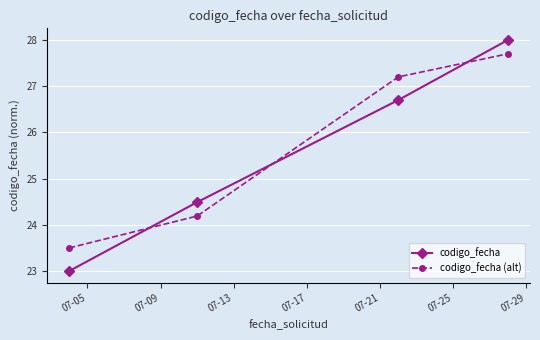

What is the sum of all codigo_fecha (alt) values?

102.6